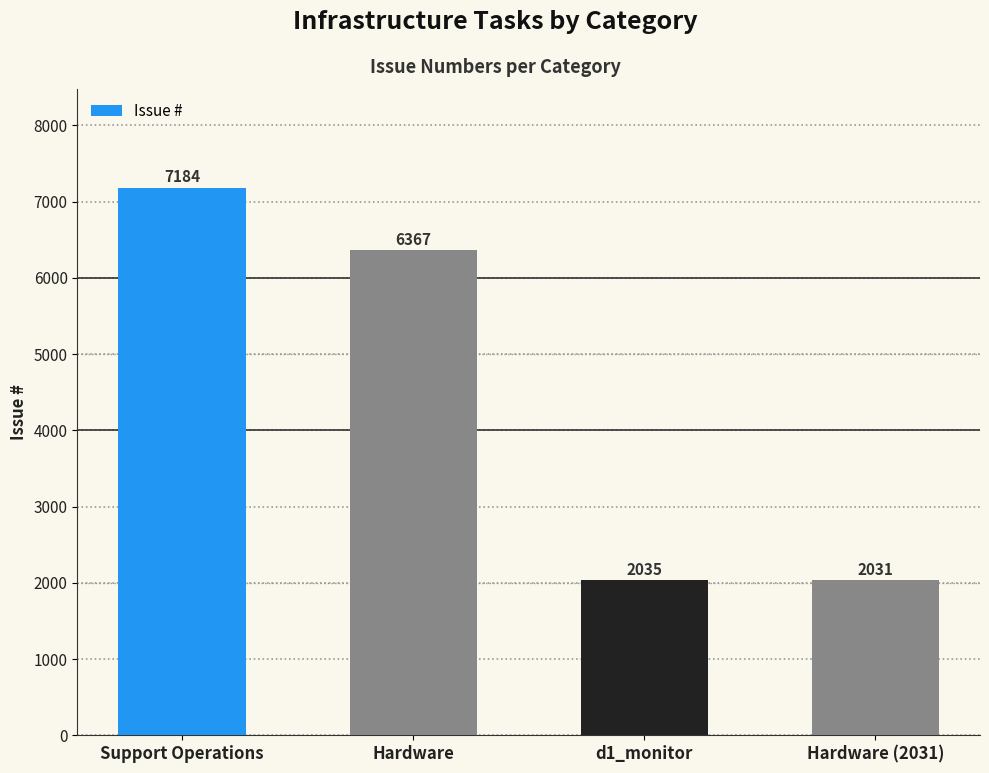

Between Hardware and Hardware (2031), which is larger?

Hardware